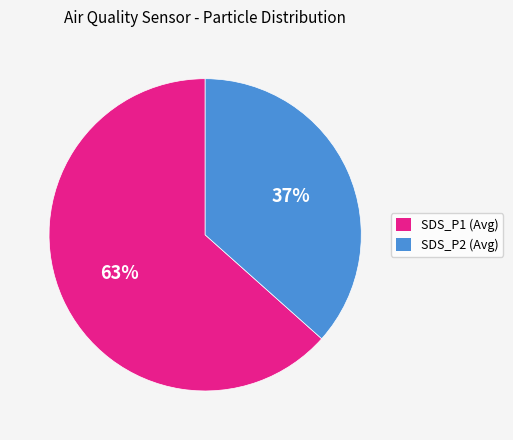

Combined, do SDS_P2 (Avg) and SDS_P1 (Avg) account for over 50%?

Yes